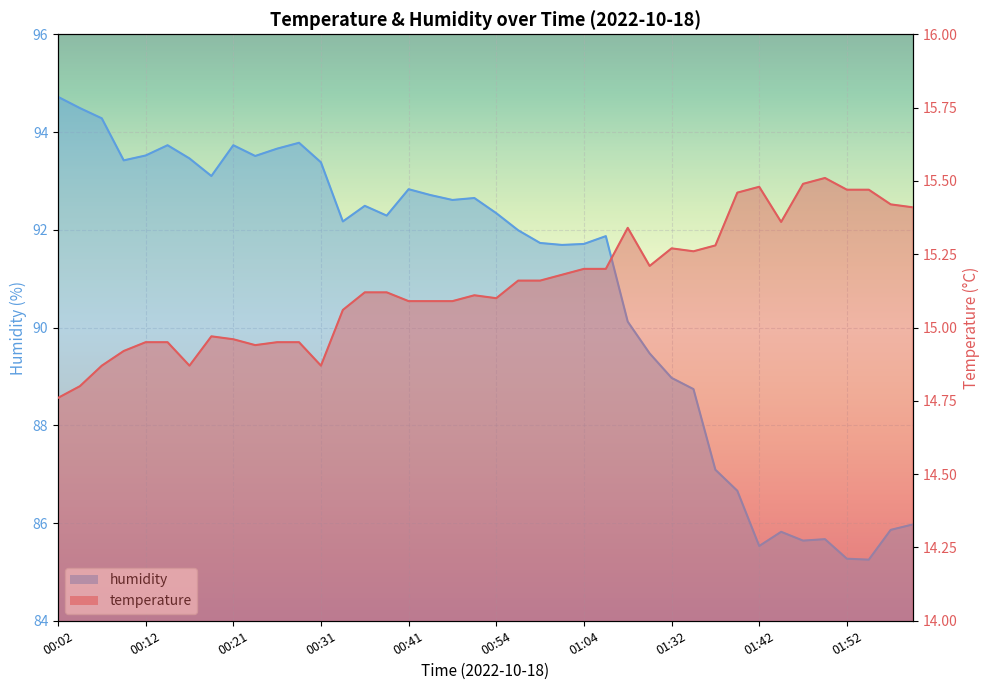

True or false: humidity and temperature cross at least once.

False